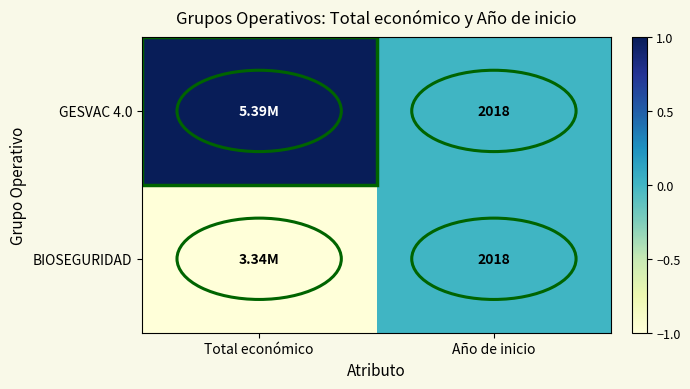

Count the number of categories in the chart.

2